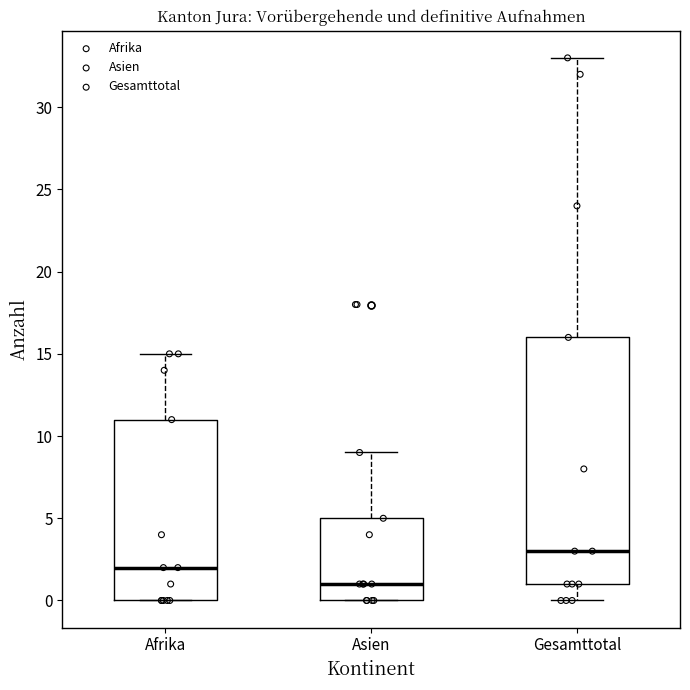

Where does the upper whisker of the box for Asien end on the y-axis? The values are not printed on the chart, so give them approximately, as read against the axis.

9